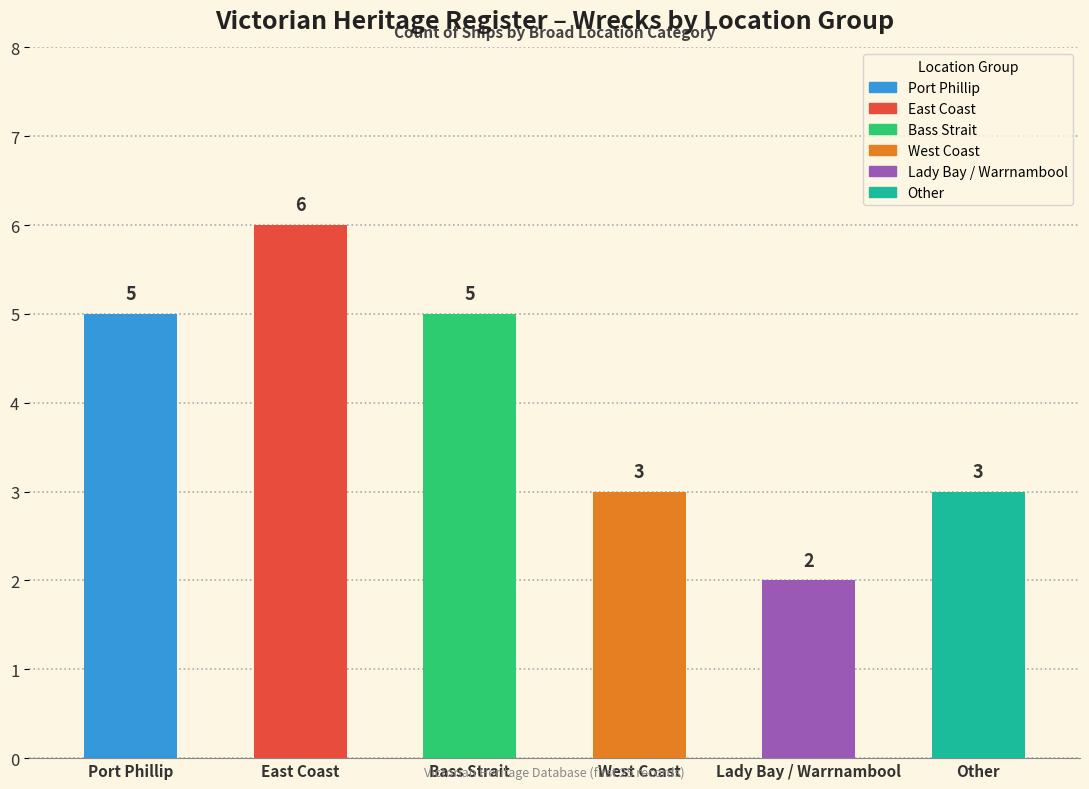

At which category does the chart reach its peak across all series?

East Coast